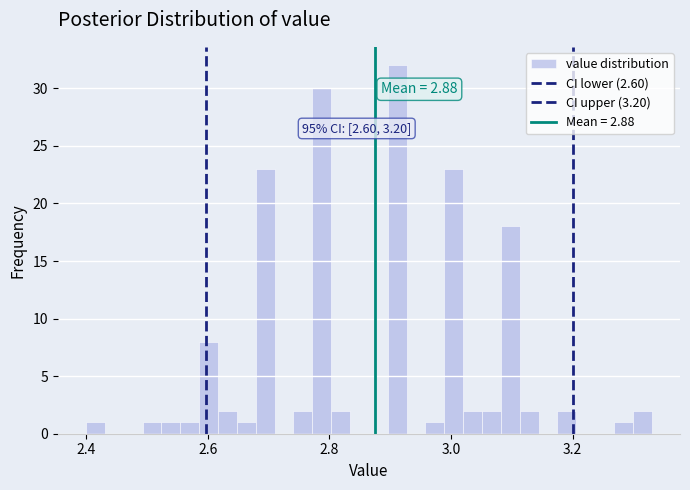

Around what value on the x-axis is the tallest bar? Give the approximate position of its centre, as read against the axis.

2.92